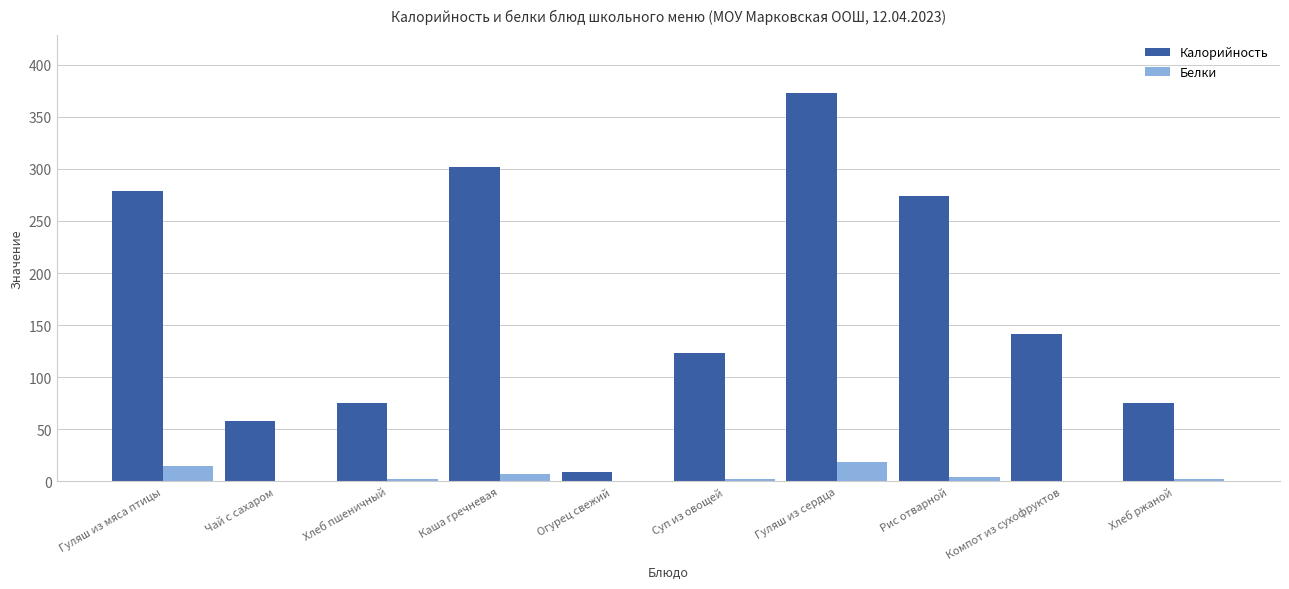

Which category has the highest value across all series?

Гуляш из сердца